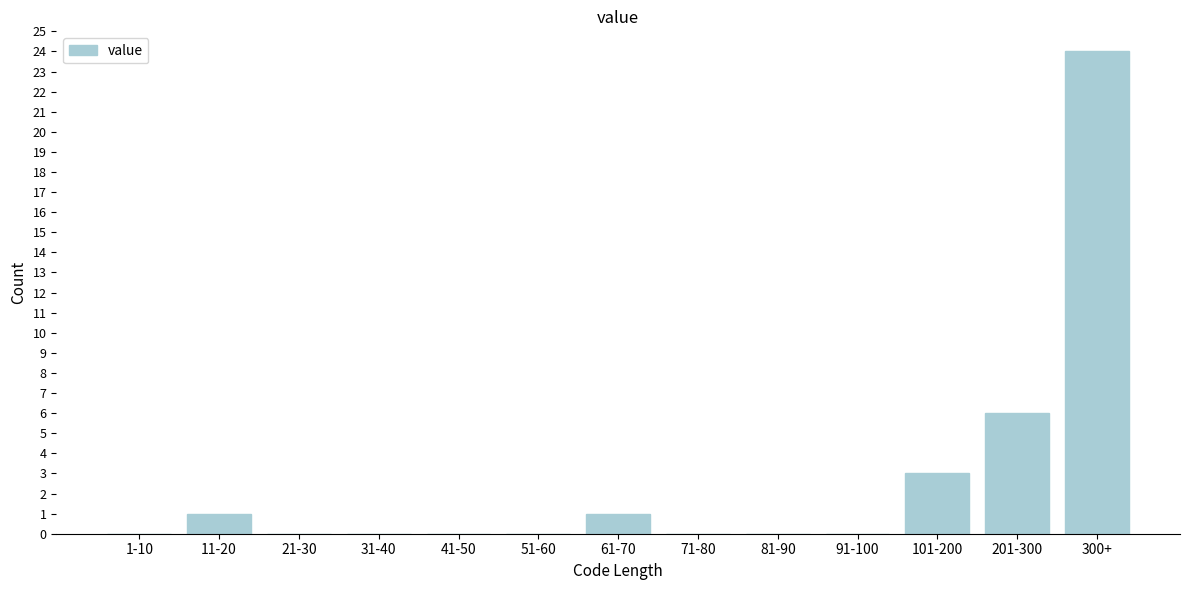

Reading right to left, list all the values displayed in this chart.

300+=24	201-300=6	101-200=3	91-100=0	81-90=0	71-80=0	61-70=1	51-60=0	41-50=0	31-40=0	21-30=0	11-20=1	1-10=0